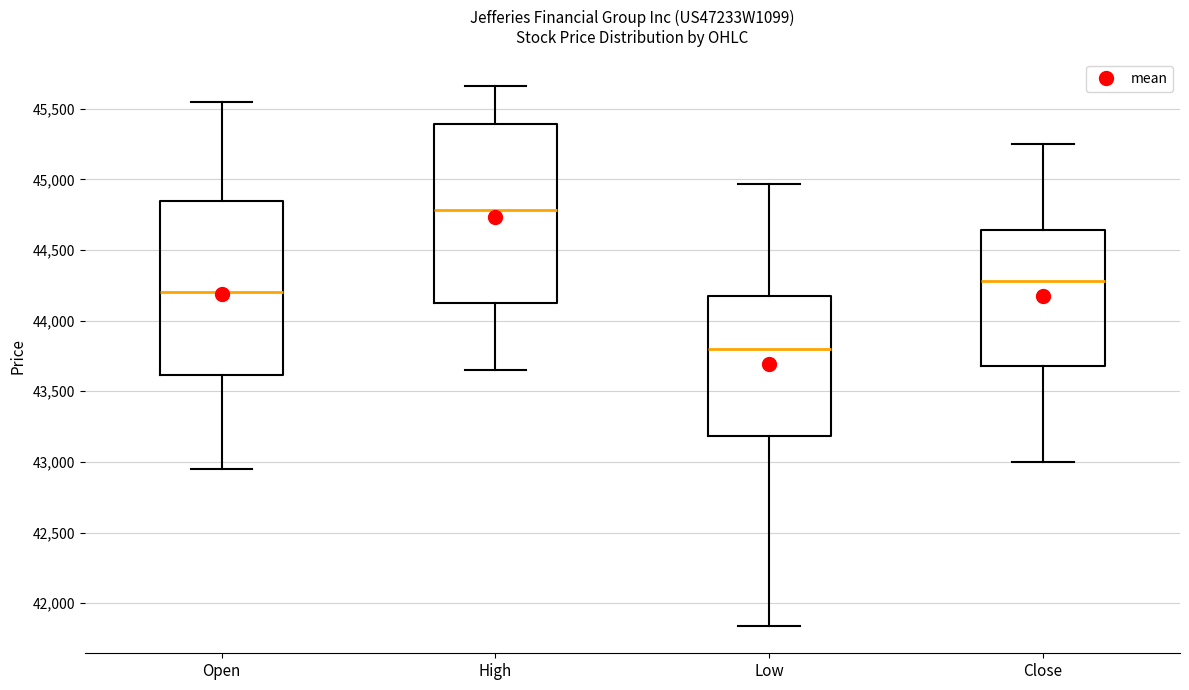

Which box has the lowest median line?

Low